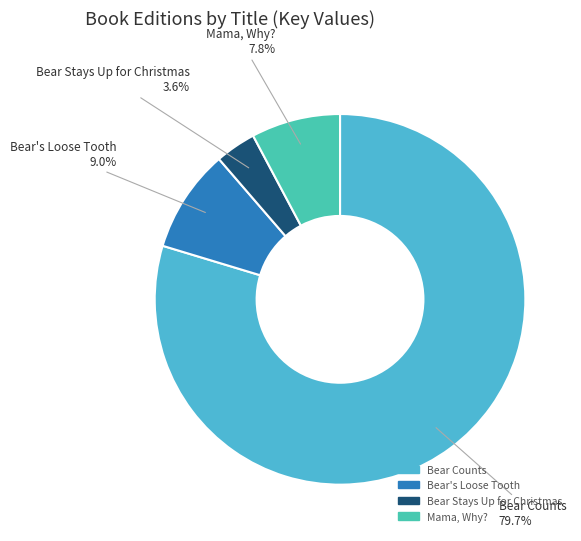

To the nearest percent, what percentage of the pie is Bear Stays Up for Christmas?

4%